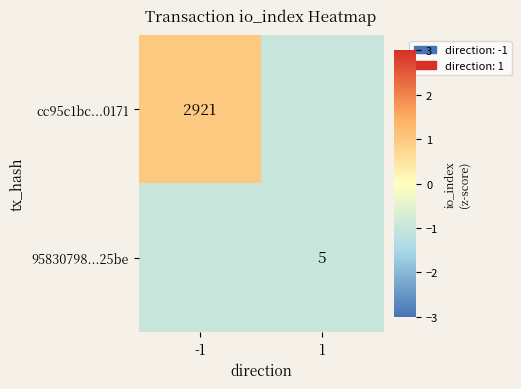

What is the approximate value of 95830798...25be at -1?

-1.0